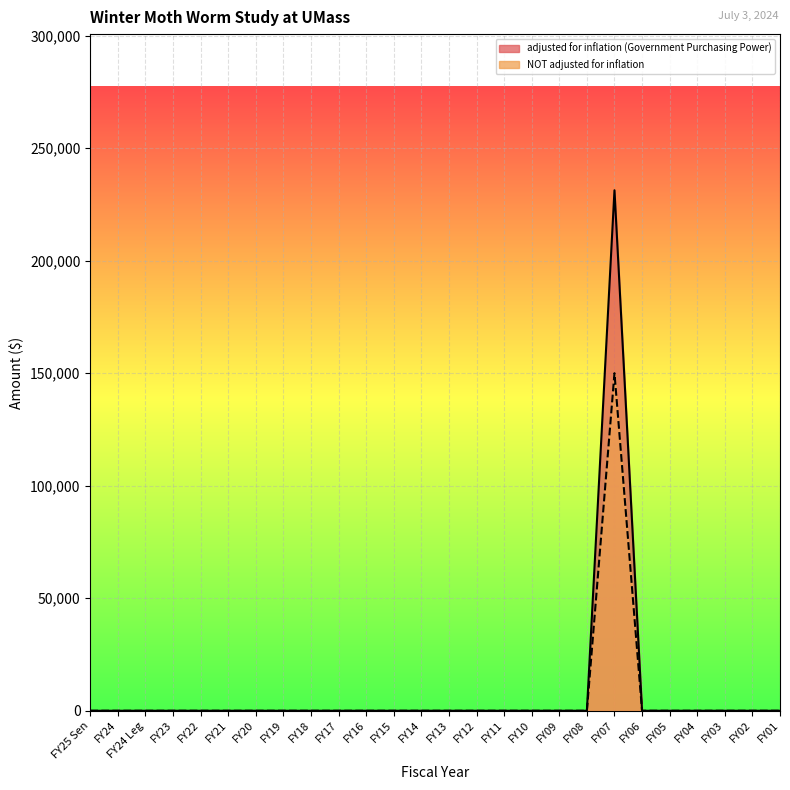

What is the maximum value for NOT adjusted for inflation?

150000